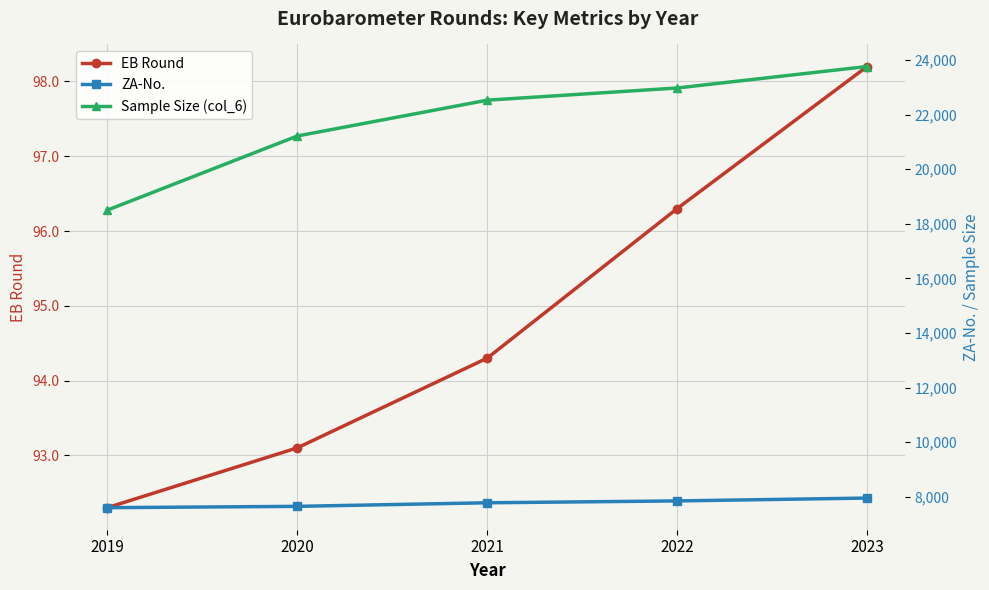

What is the spread (max minus min) of values at 2023?

23665.8